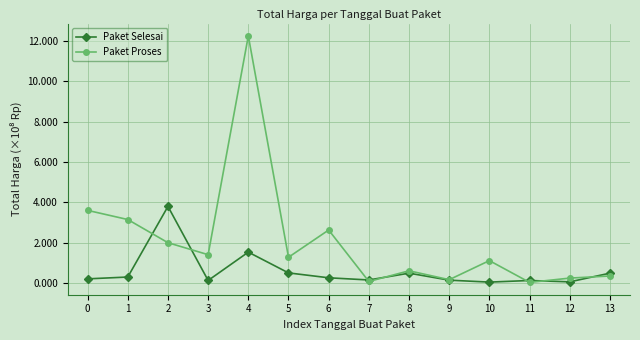

Which category has the lowest value in the Paket Selesai series?

10